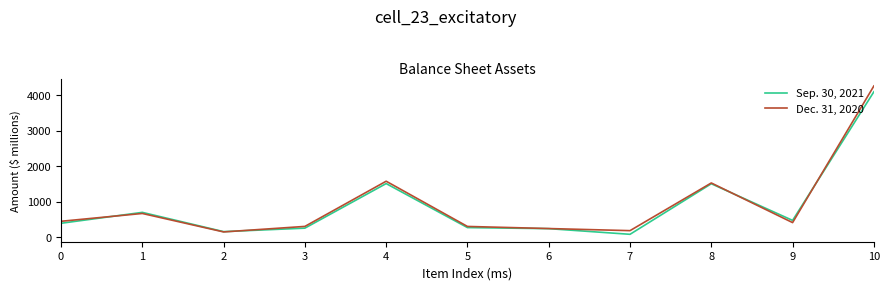

At which category is the sum across all series the highest?

10